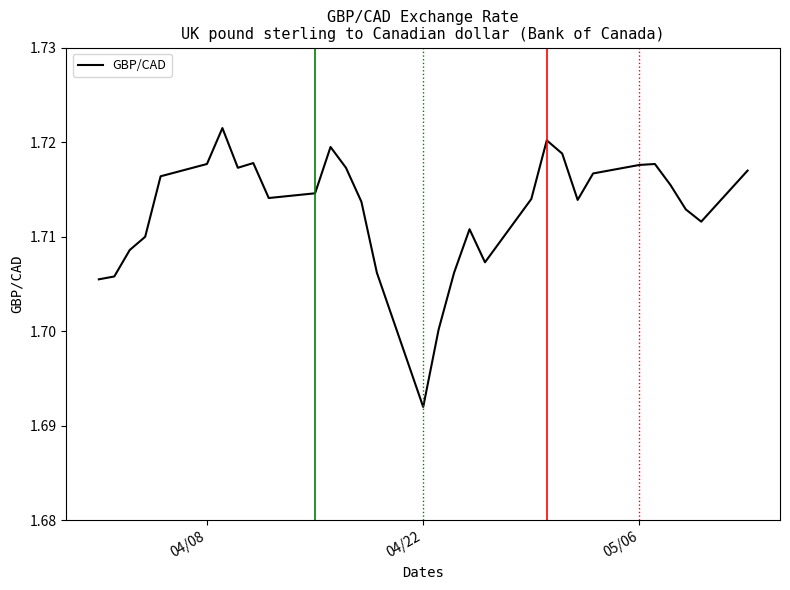

At which category does the chart reach its minimum across all series?

04/22